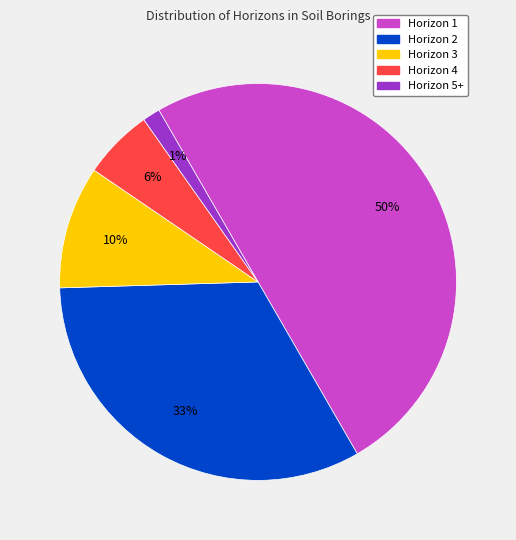

Is it true that Horizon 1 is 50% of the pie?

True